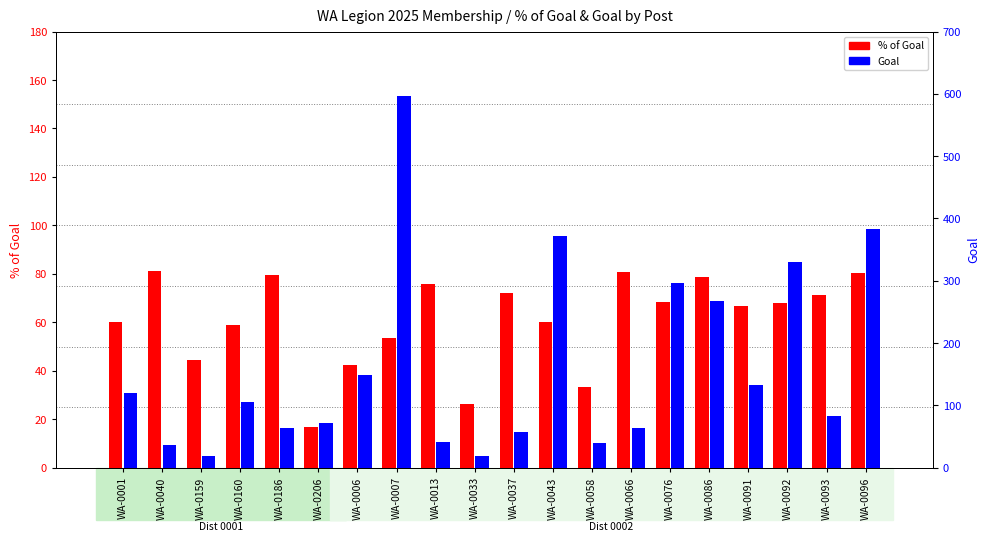

Reading left to right, what are all the values shown in this chart?

% of Goal: 60.0	81.1	44.4	59.0	79.4	16.9	42.3	53.7	75.6	26.3	71.9	60.0	33.3	81.0	68.6	78.7	66.7	67.9	71.1	80.2
Goal: 120.0	37.0	18.0	105.0	63.0	71.0	149.0	596.0	41.0	19.0	57.0	372.0	39.0	63.0	296.0	267.0	132.0	330.0	83.0	383.0